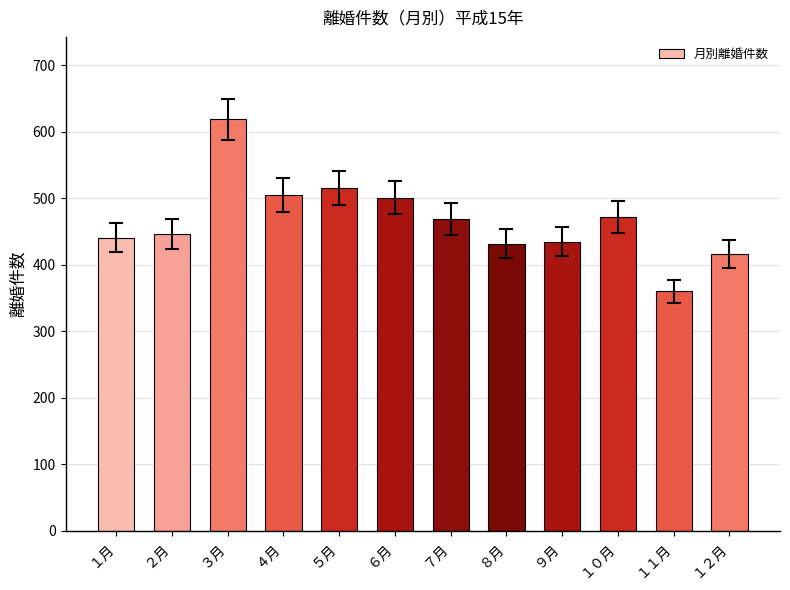

The chart shows a value of 226 at ６月. True or false?

False